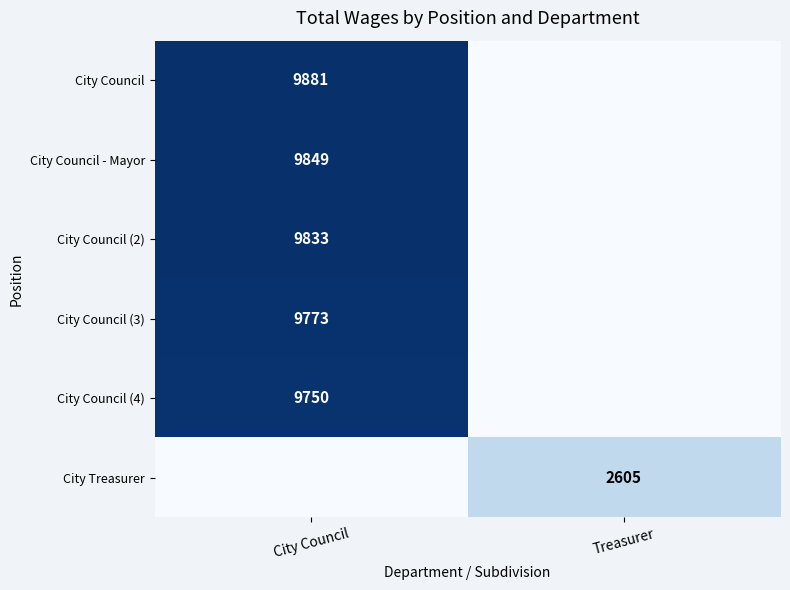

The City Council - Mayor series shows 9849 at City Council. True or false?

True